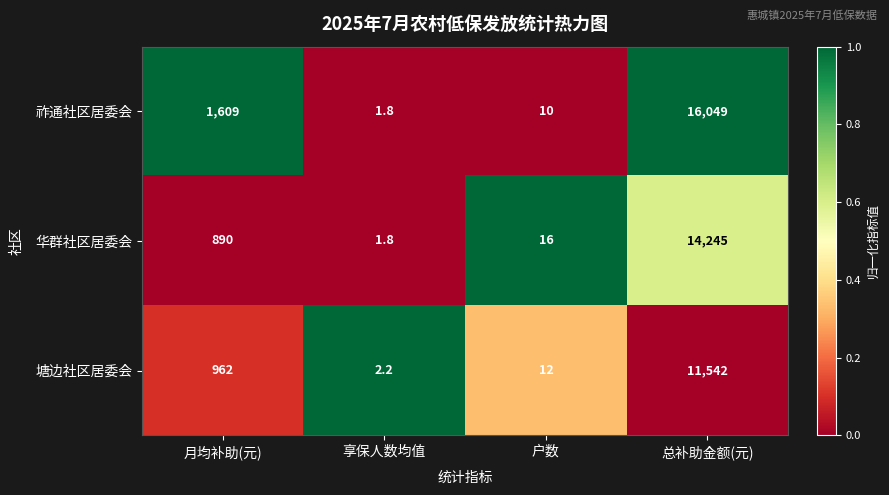

At which category is the sum across all series the highest?

总补助金额(元)